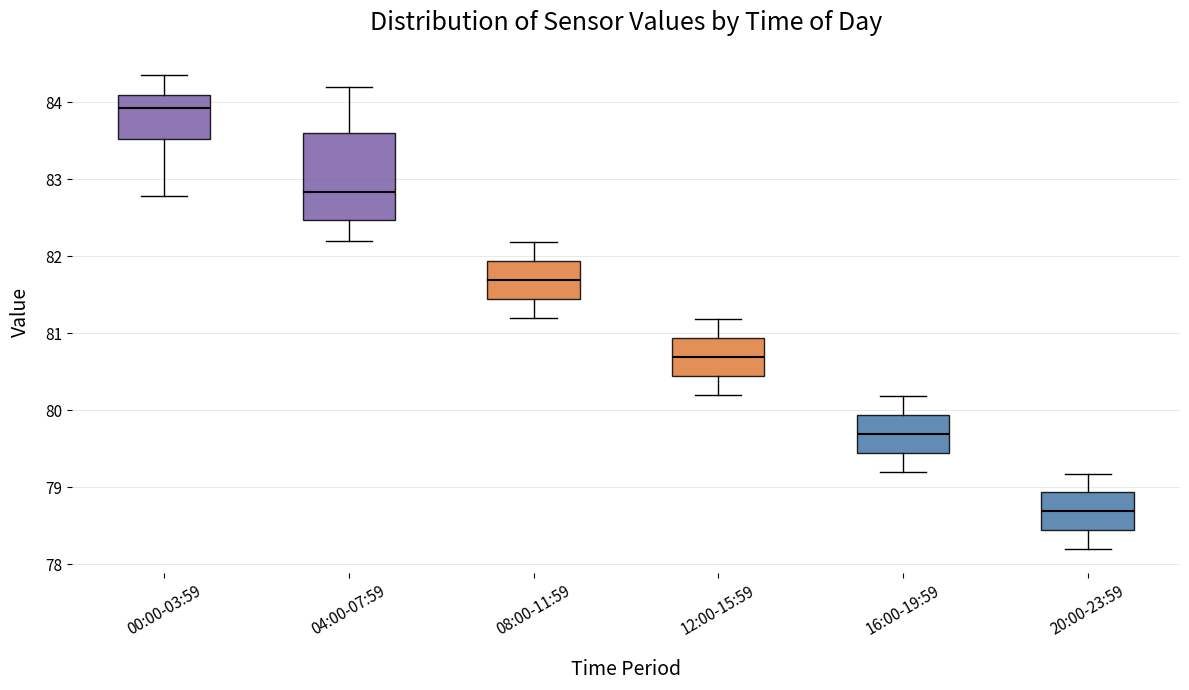

Which box's median line is the lowest?

20:00-23:59